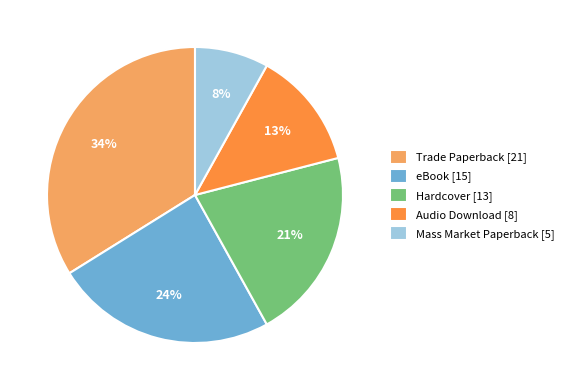

What percentage is the Hardcover slice, to the nearest percent?

21%